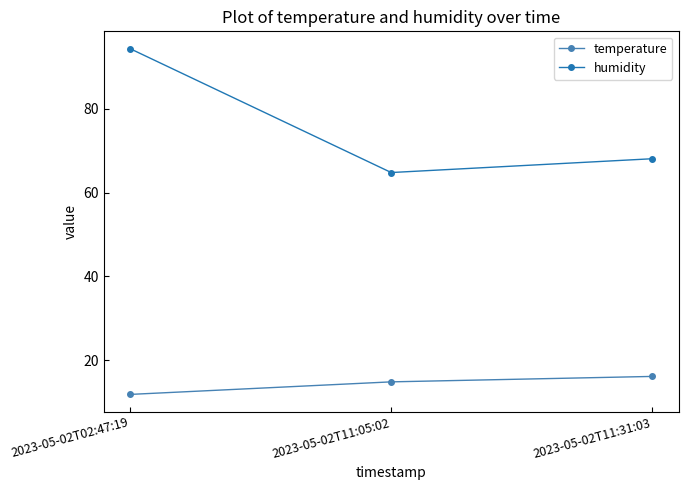

What is the lowest value of the humidity series?

64.8